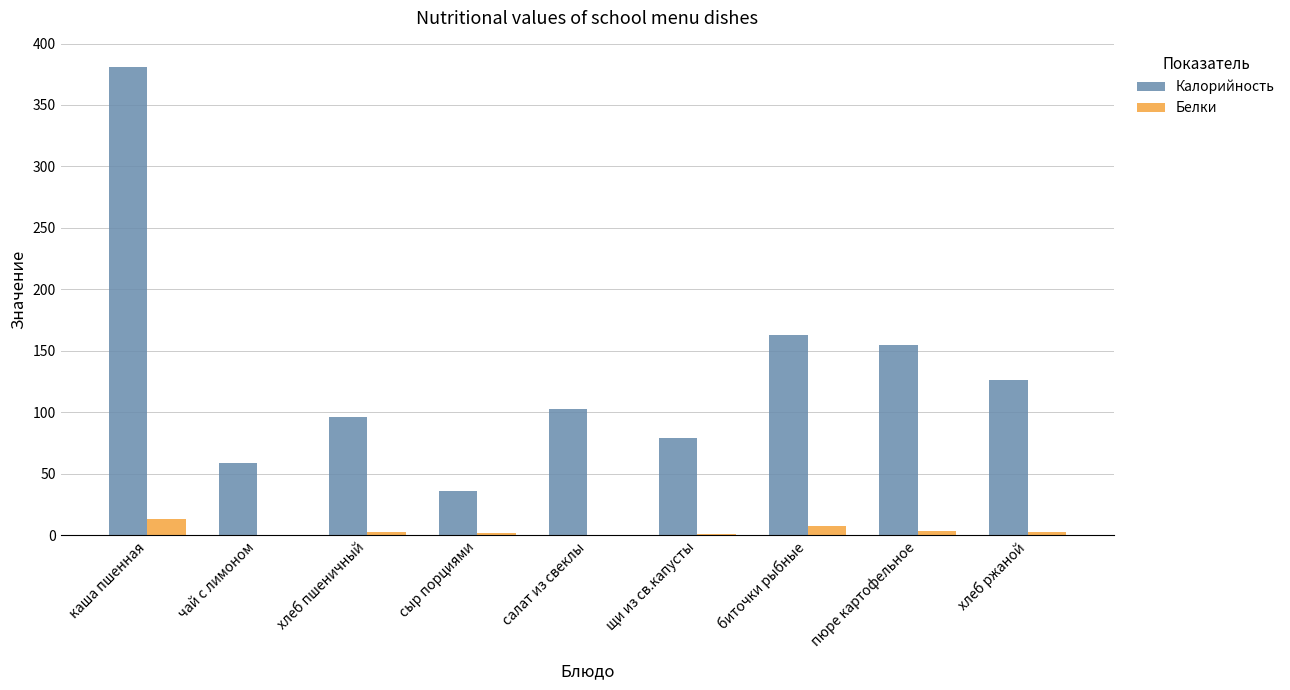

Which series has the largest total across all categories?

Калорийность